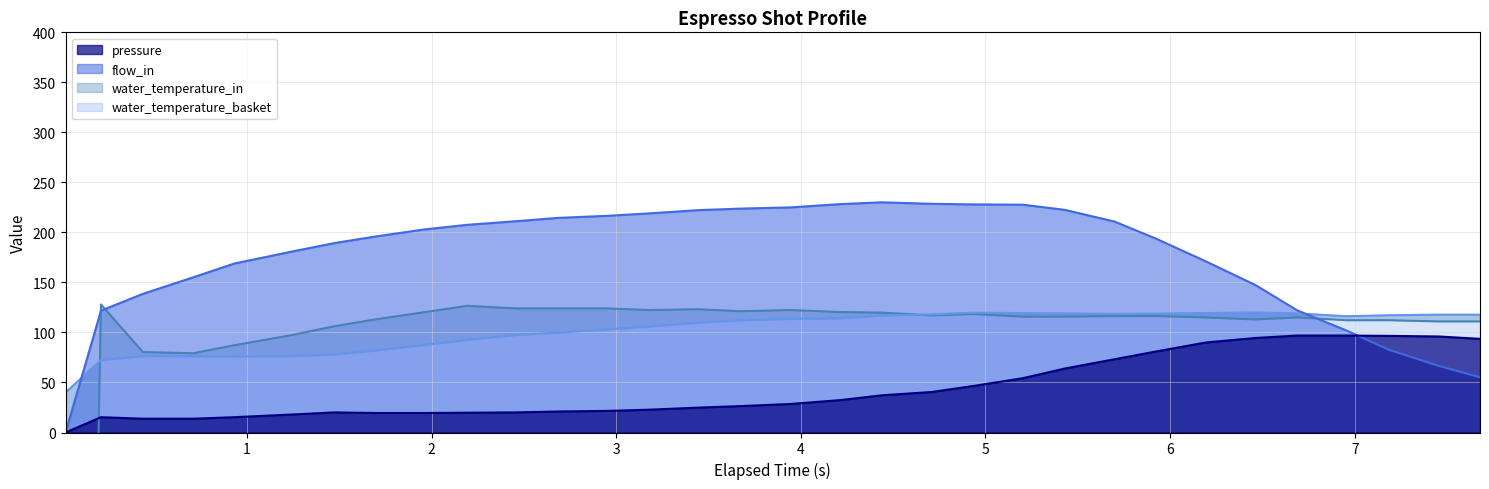

True or false: water_temperature_in has more than 2 interior local peaks.

True